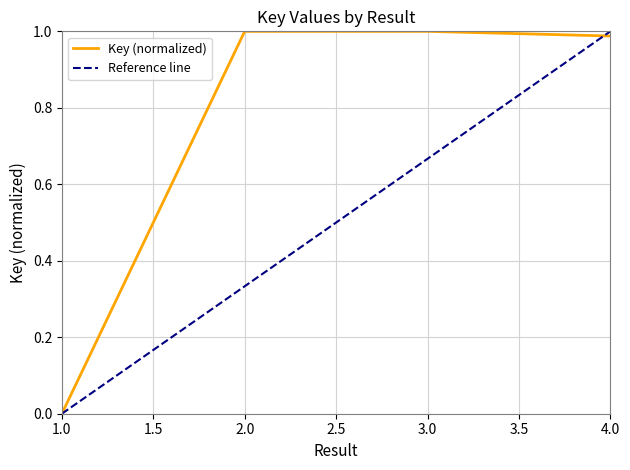

The chart shows a value of 1.0 at 2. True or false?

True